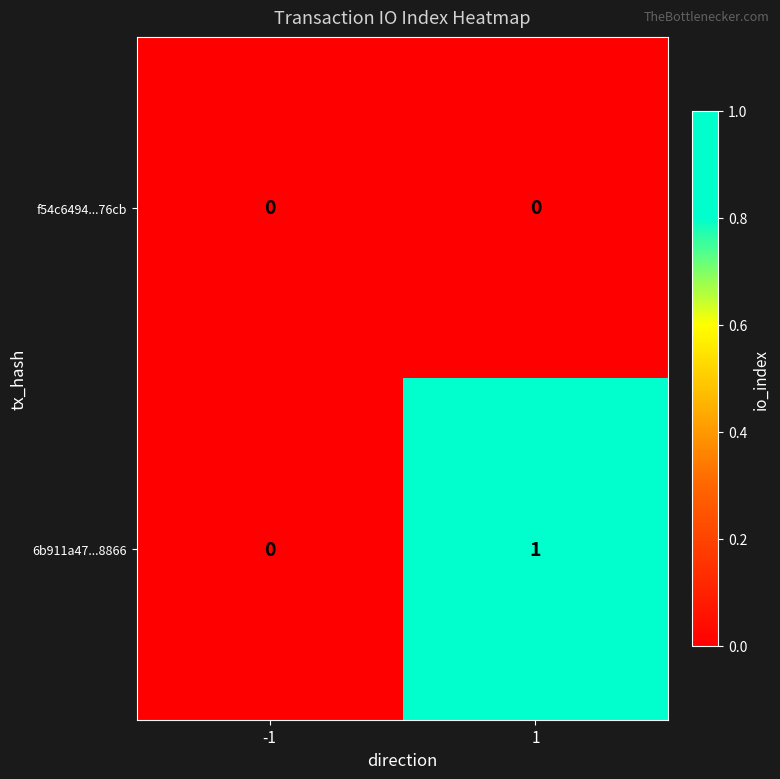

At which category is the sum across all series the highest?

1